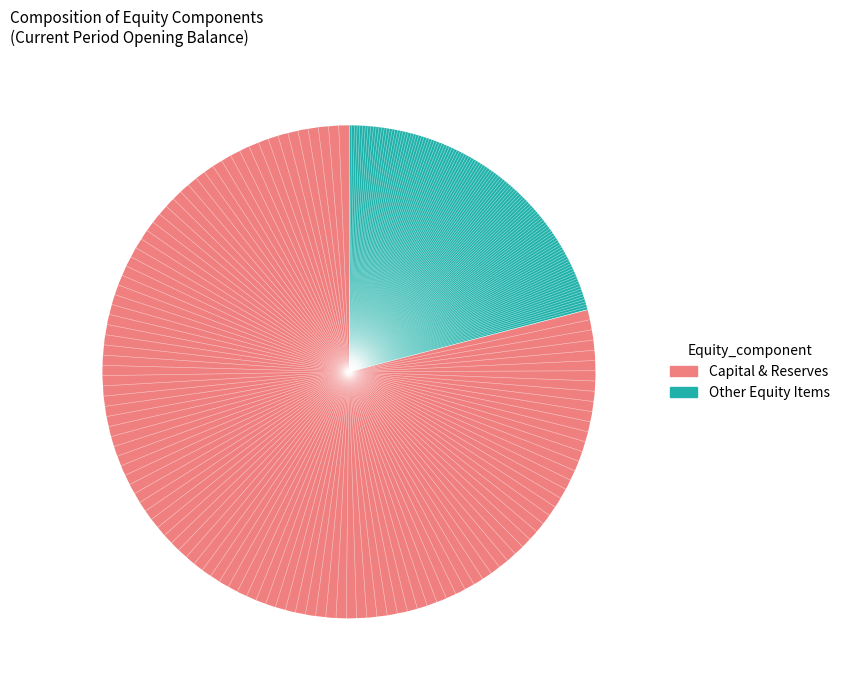

Is there any slice that represents more than half of the pie?

Yes